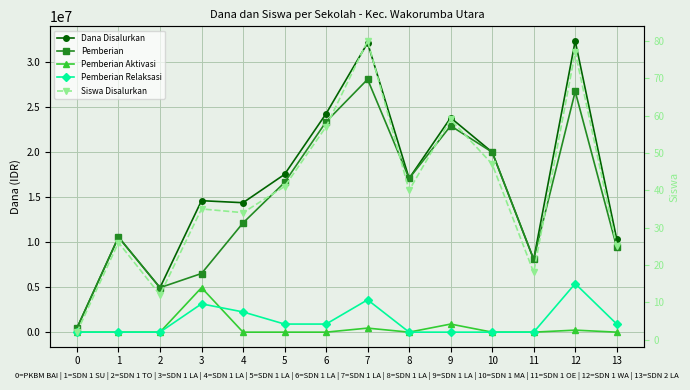

What is the difference between the highest and lowest values at 4?

14400000